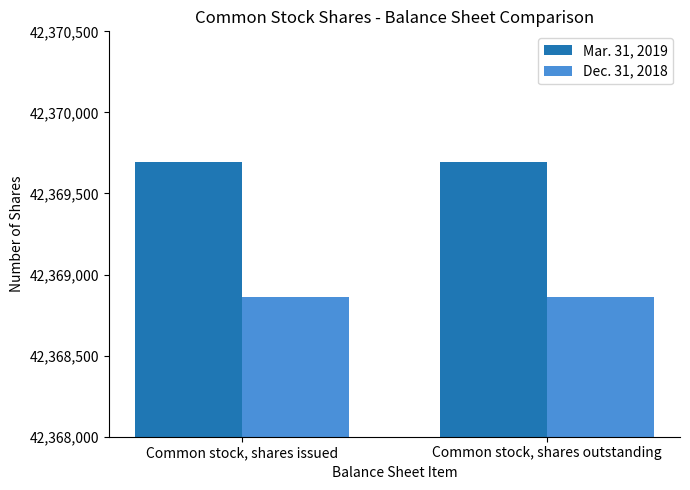

What is the spread (max minus min) of values at Common stock, shares issued?

830